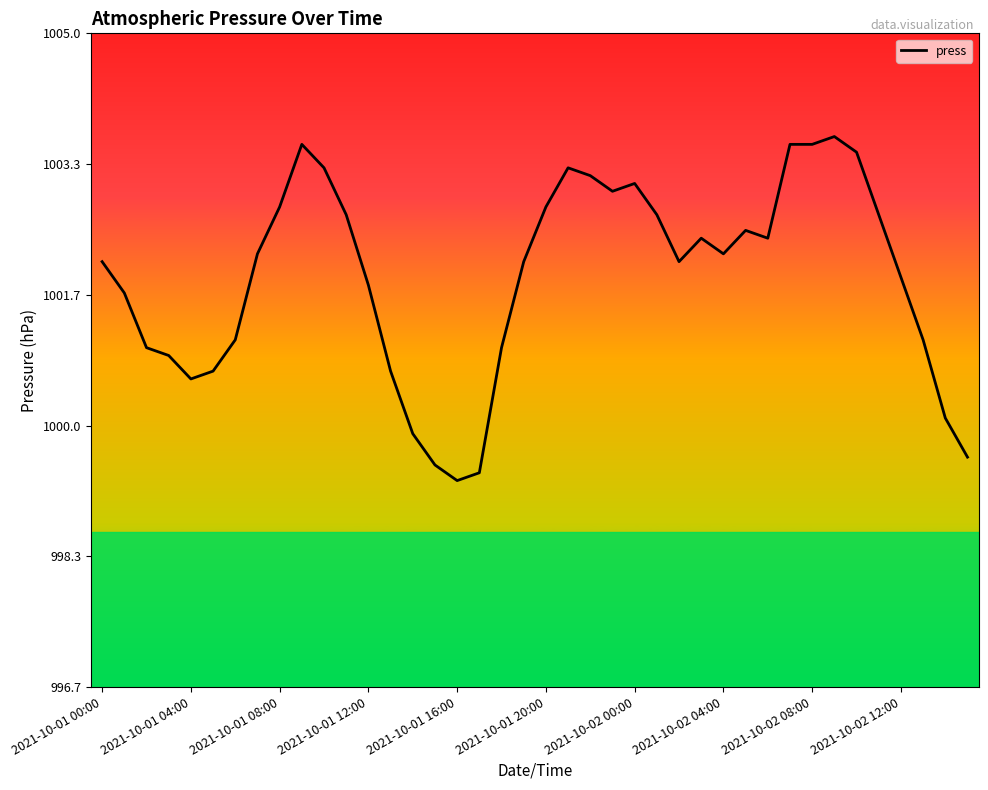

What is the greatest value displayed?

1003.7